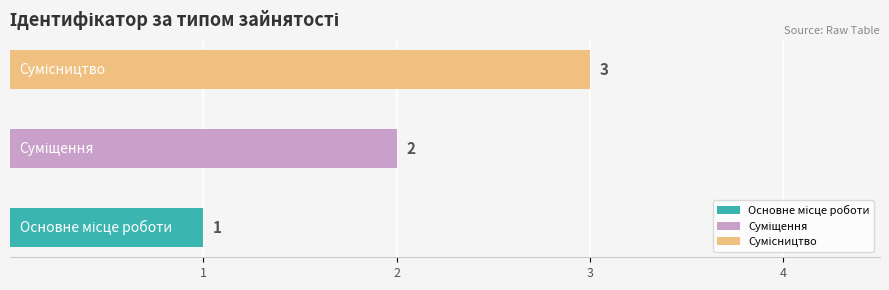

What is the maximum value shown in the chart?

3